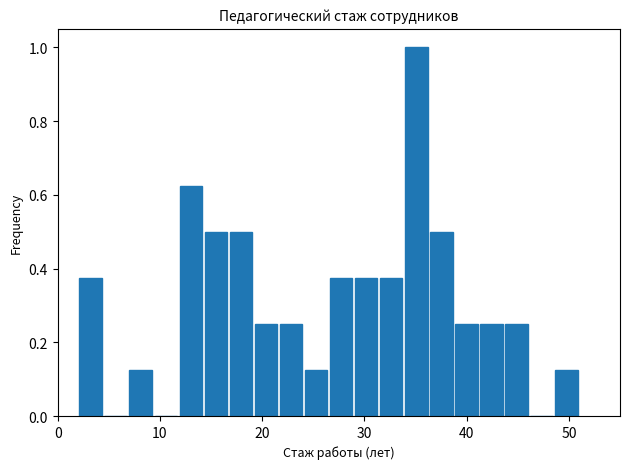

Read against the x-axis, roughly where is the centre of the tallest bar?

35